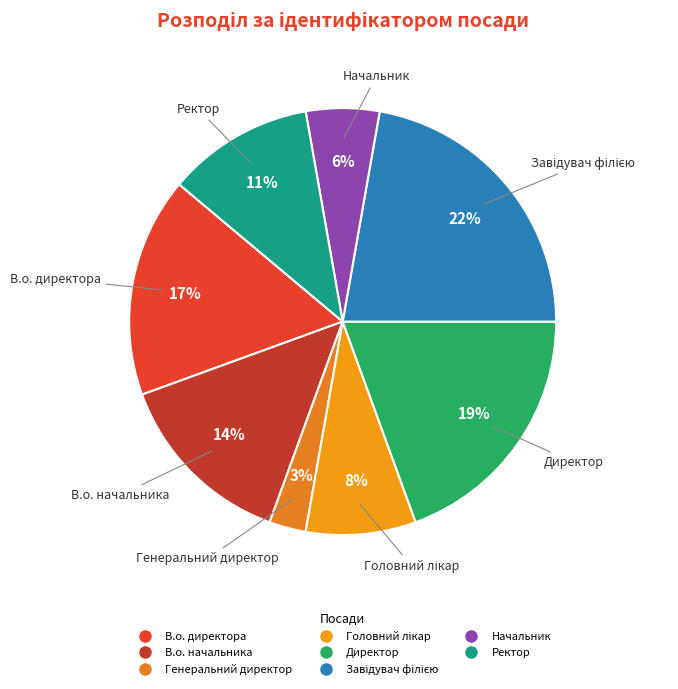

Which slice is the smallest?

Генеральний директор